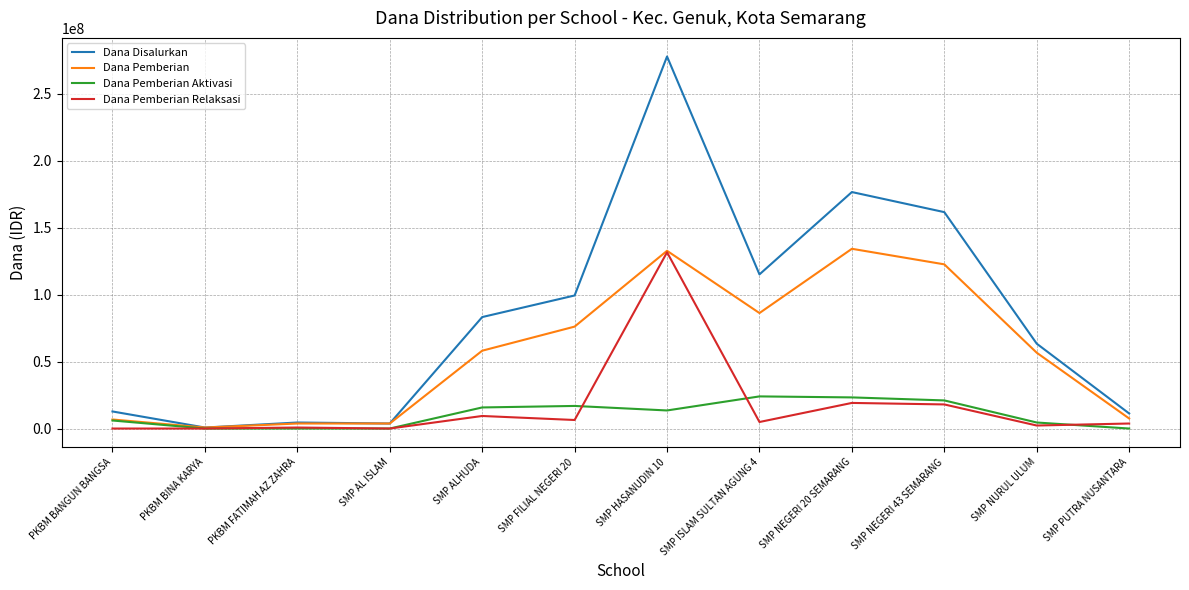

Which series has the largest range (max minus min)?

Dana Disalurkan